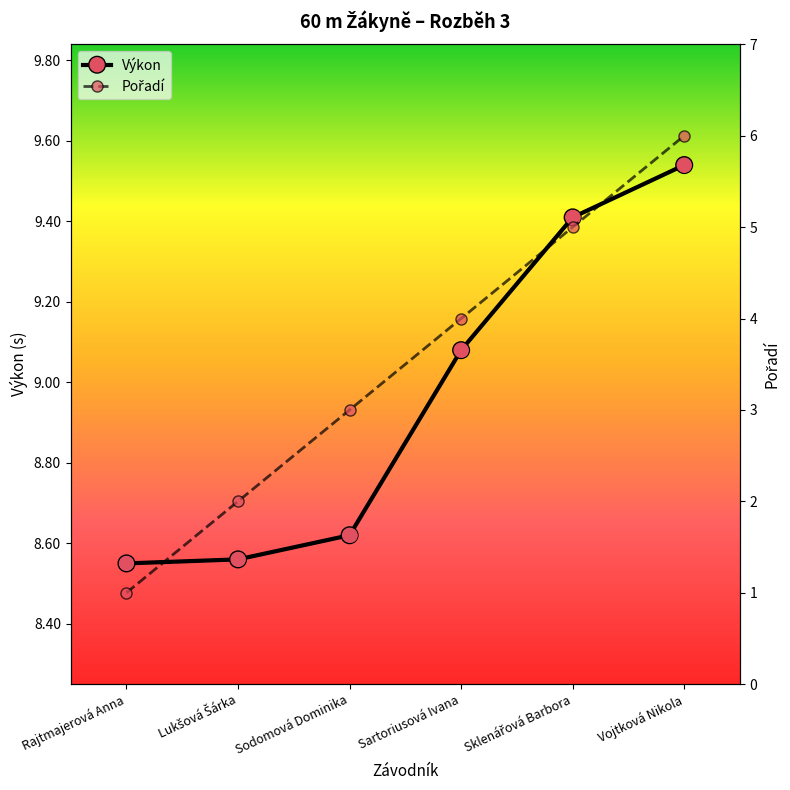

Which series has the widest spread of Y values?

Pořadí